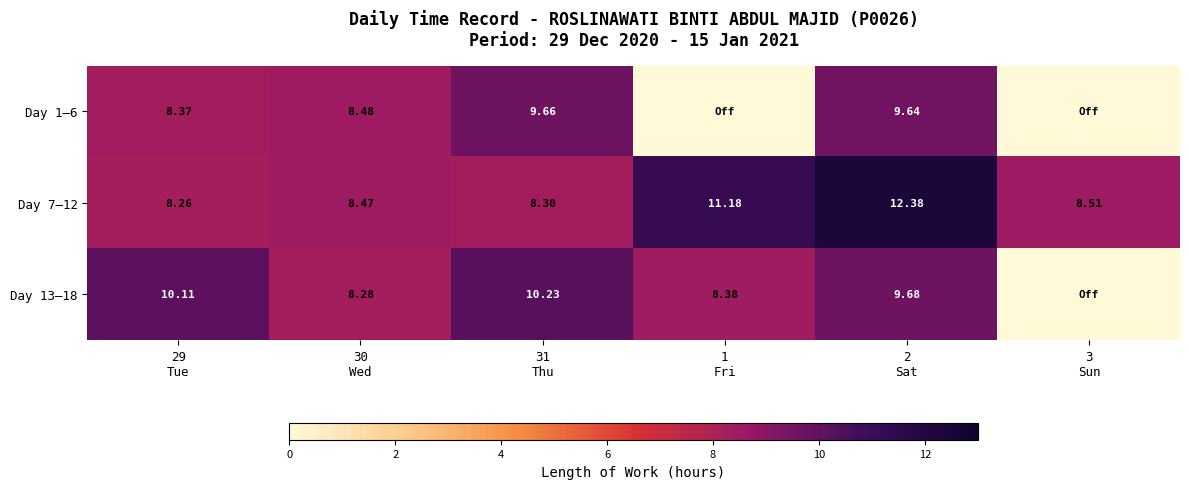

What is the greatest value displayed?

12.4